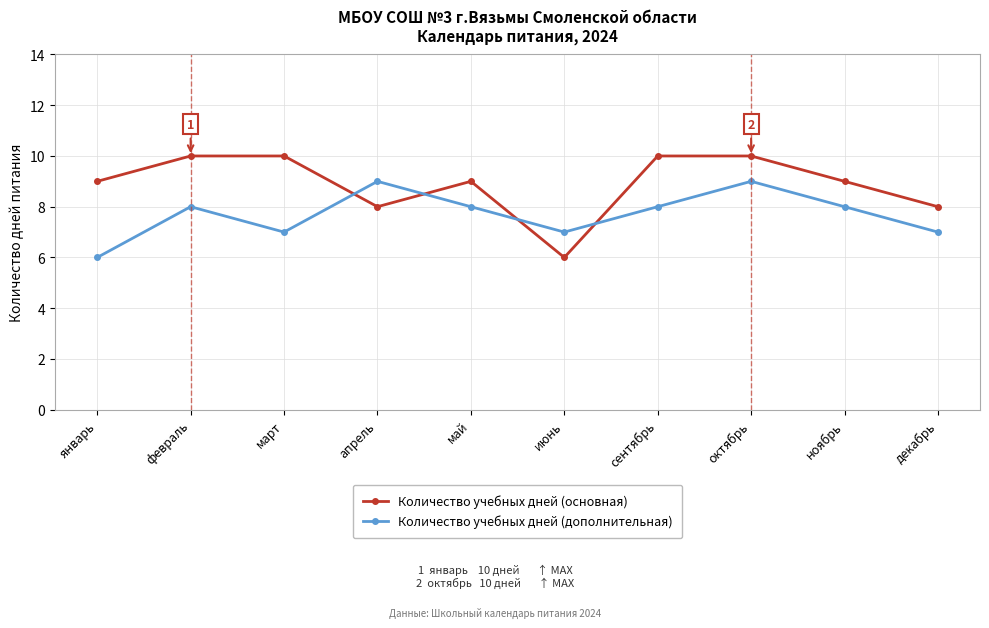

Does the chart have visible grid lines?

Yes